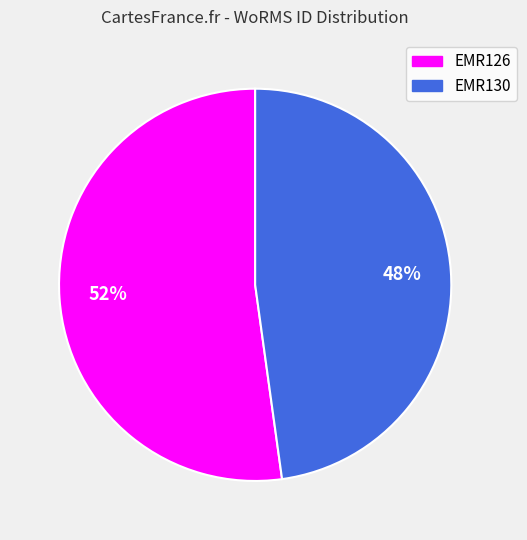

To the nearest percent, what portion does EMR130 represent?

48%